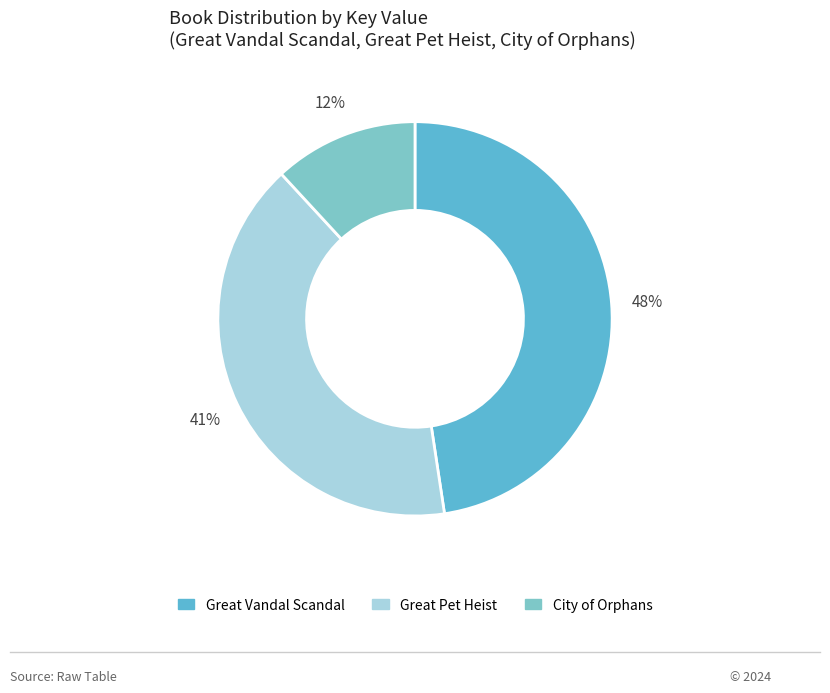

Approximately how many times larger is the value at City of Orphans compared to Great Pet Heist?

0.3